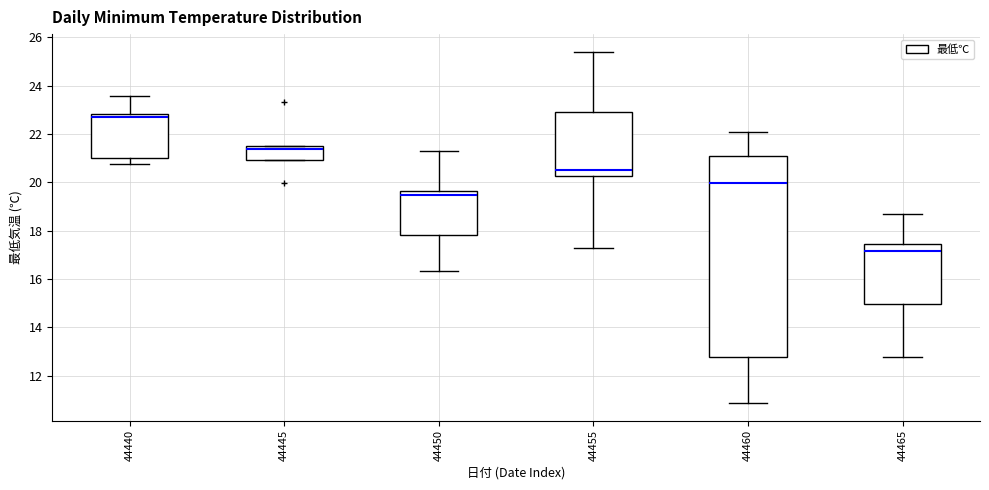

Which box's median line is the highest?

44440